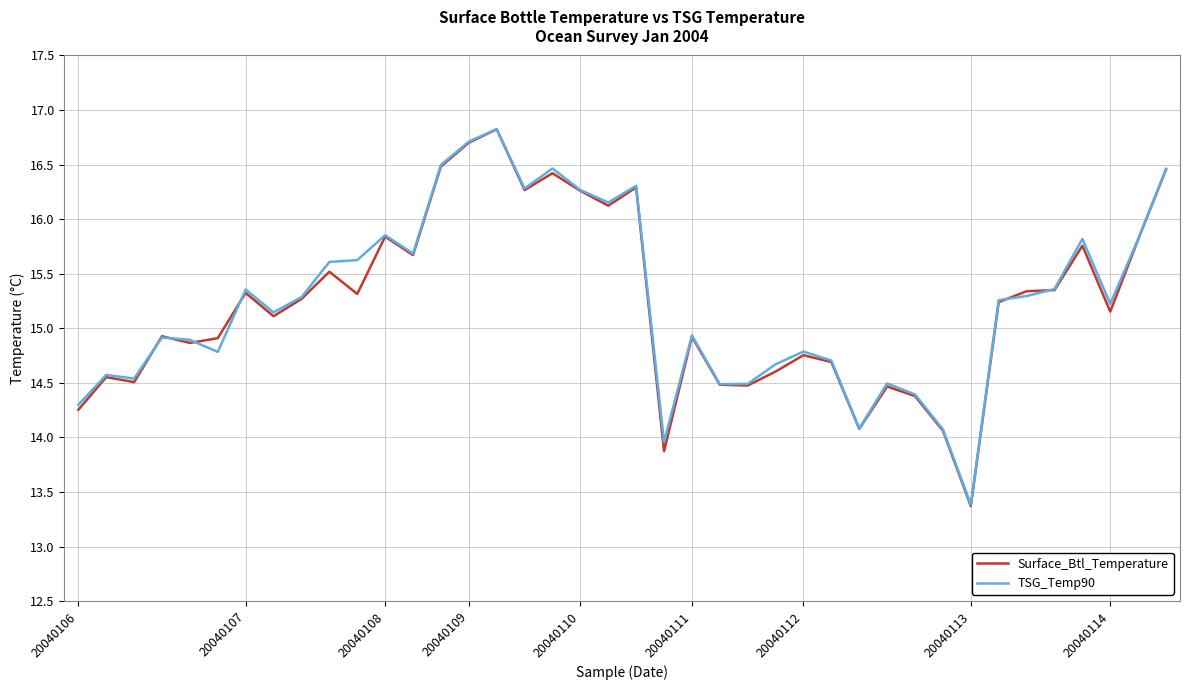

What is the maximum value for Surface_Btl_Temperature?

16.8